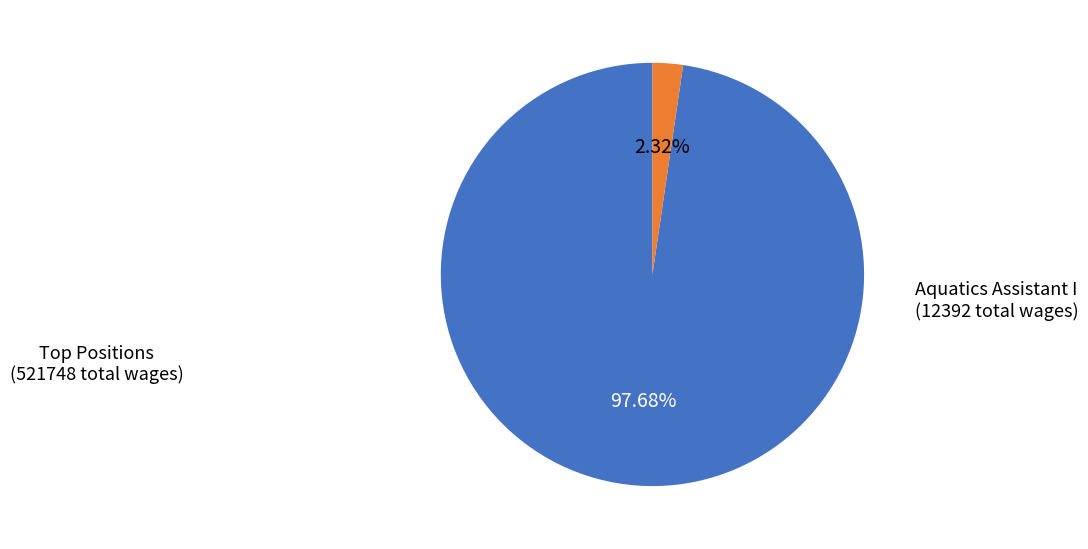

What is the smallest slice in the pie chart?

Aquatics Assistant I